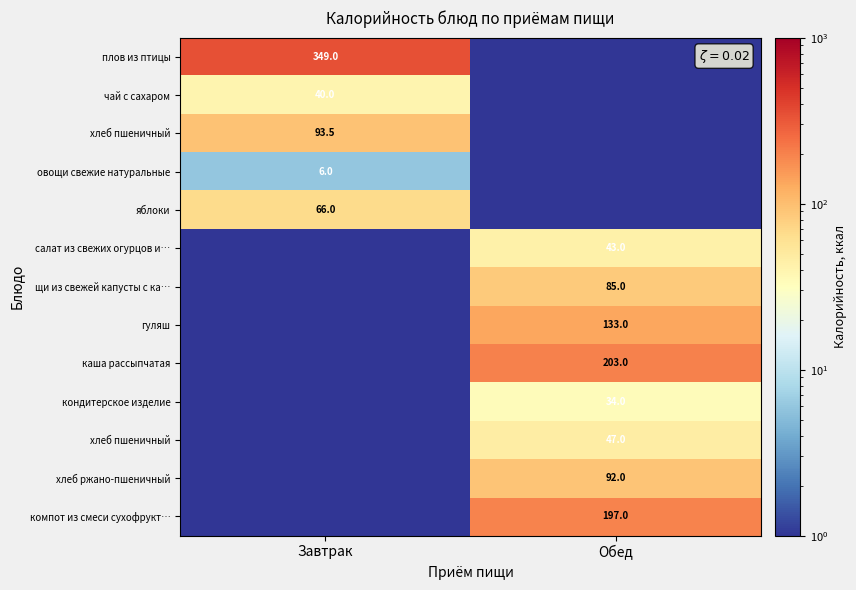

What is the difference between the highest and lowest values at Завтрак?

349.0